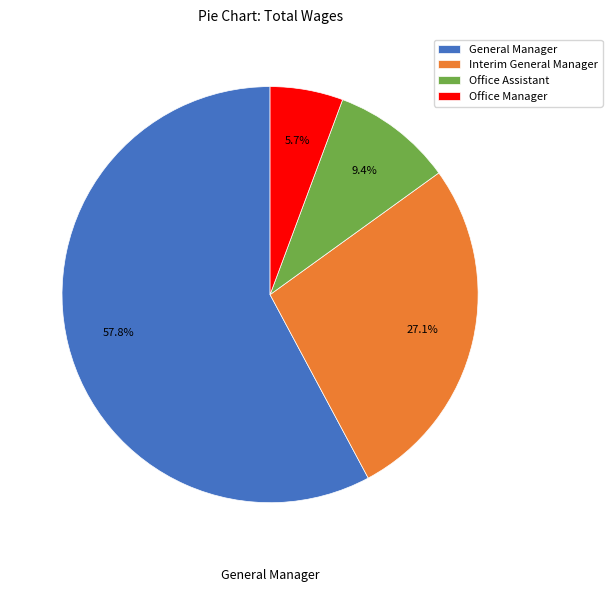

To the nearest percent, what is the average slice percentage?

25%